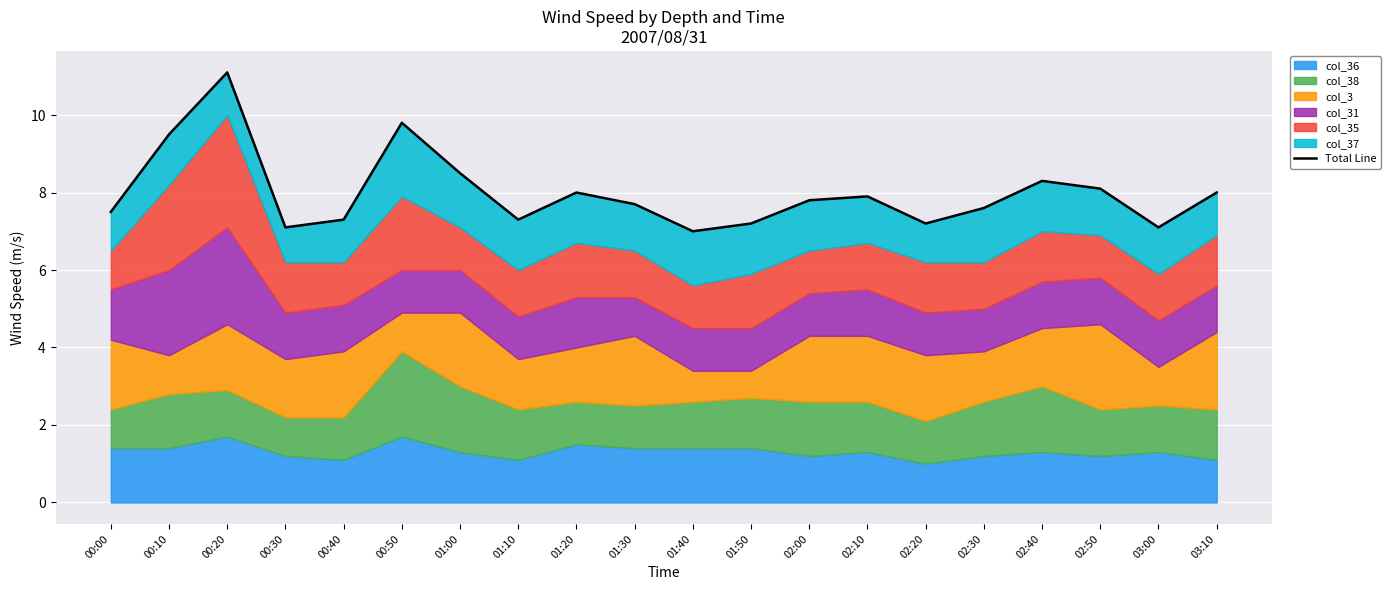

What position from the left is 01:30?

10